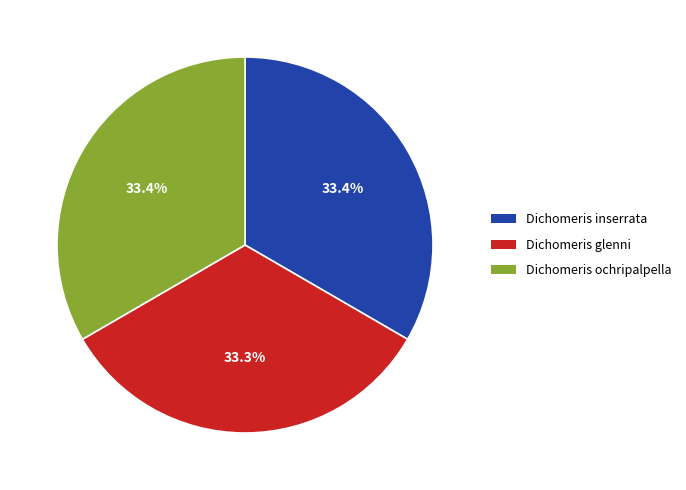

Does any single category account for the majority?

No